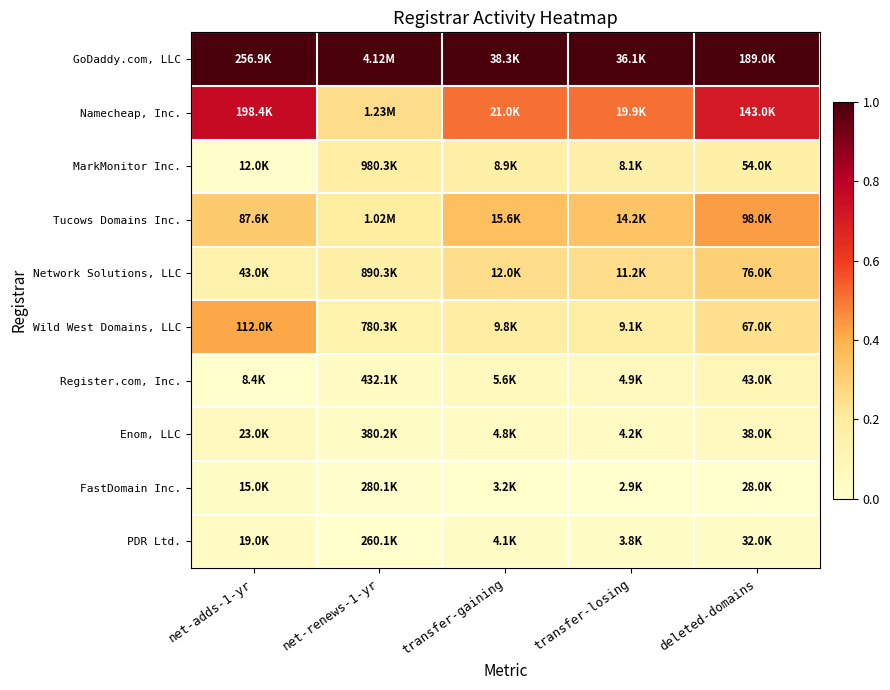

At how many categories does at least one series exceed 0?

5